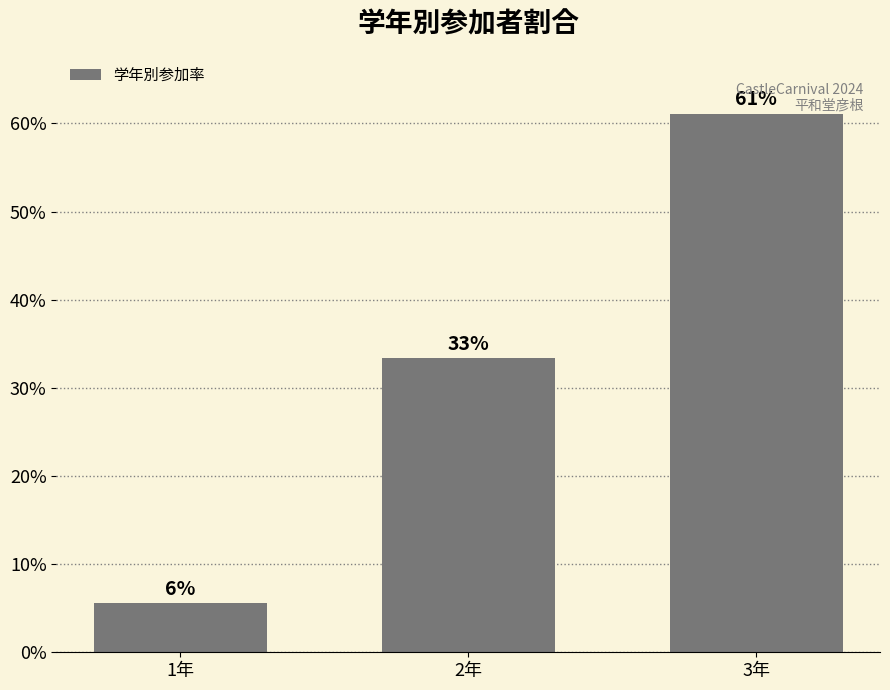

The value at 3年 is 42.5. True or false?

False